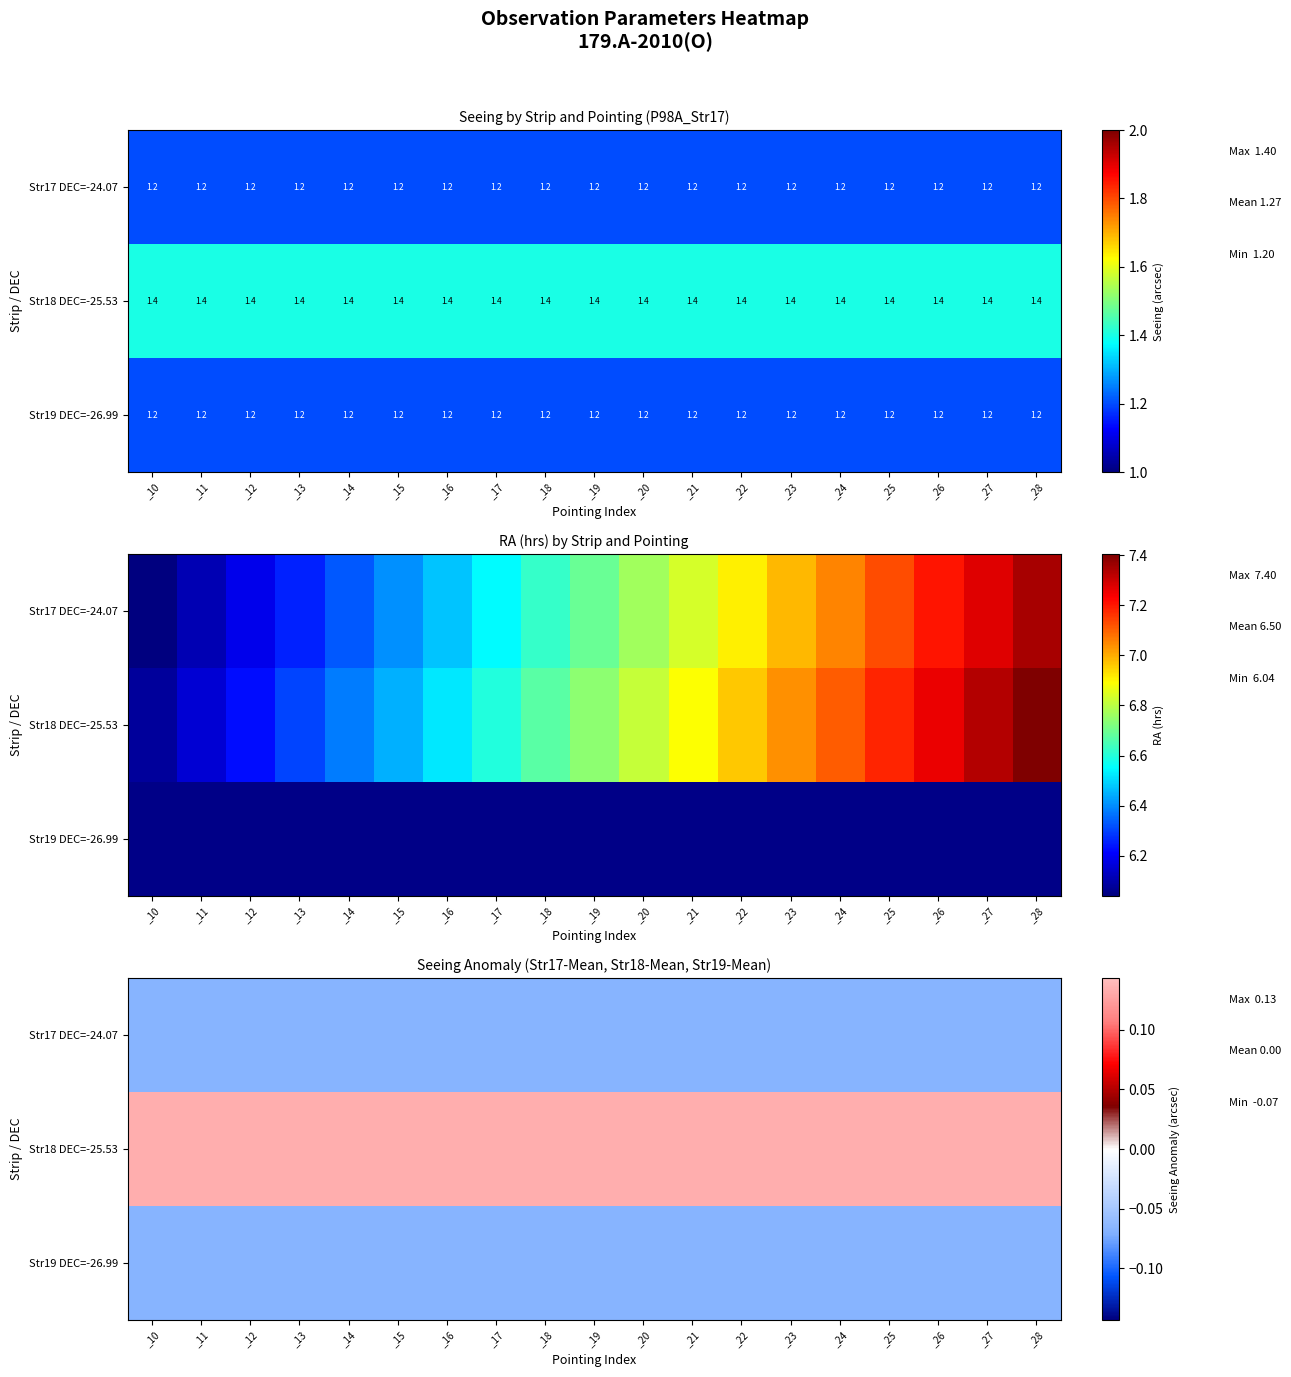

Which has a higher value, _11 or _26?

_11